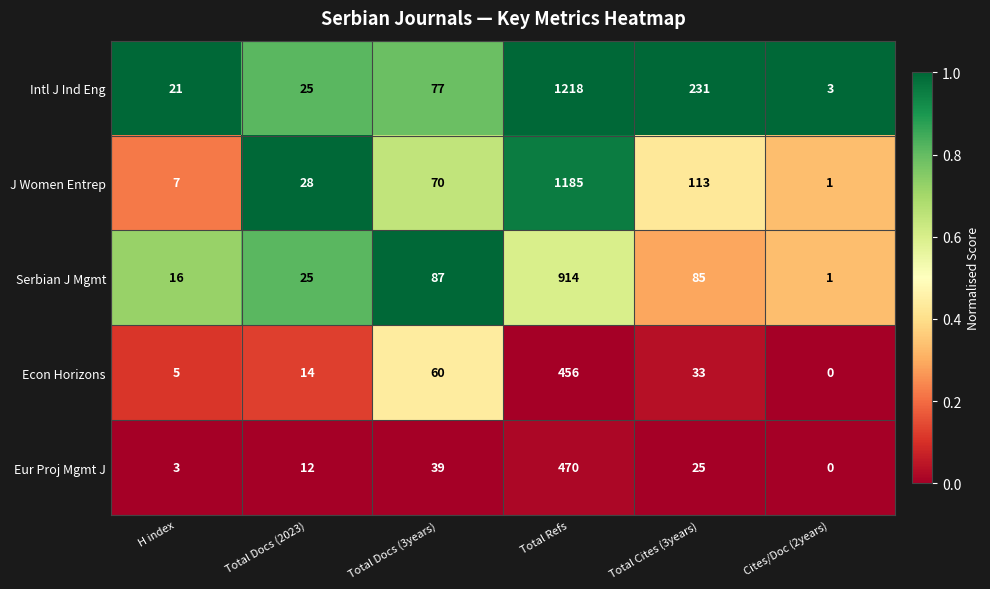

Where does the Serbian J Mgmt series first go above 85?

Total Docs (3years)